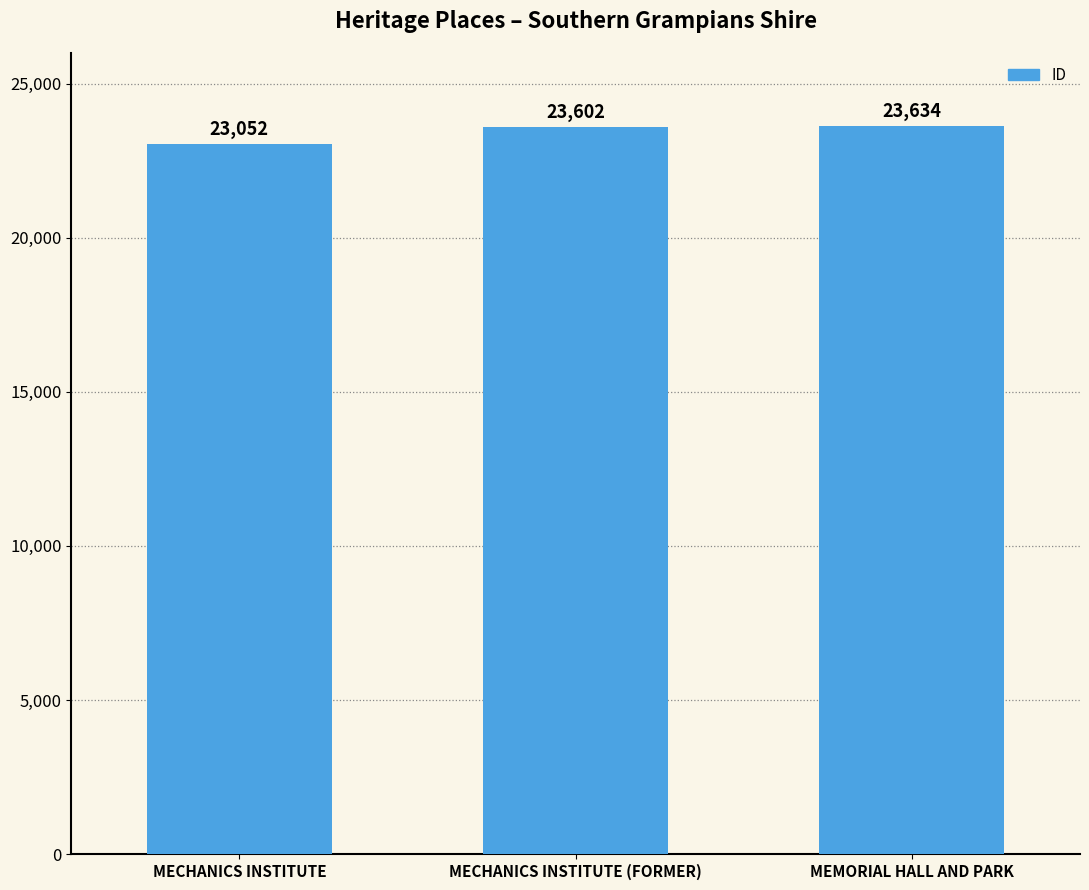

Reading left to right, extract all data points from this chart.

MECHANICS INSTITUTE=23052	MECHANICS INSTITUTE (FORMER)=23602	MEMORIAL HALL AND PARK=23634